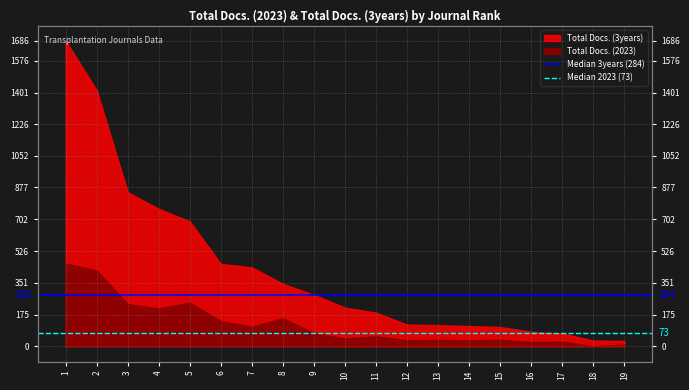

How many lines are shown in the chart?

2